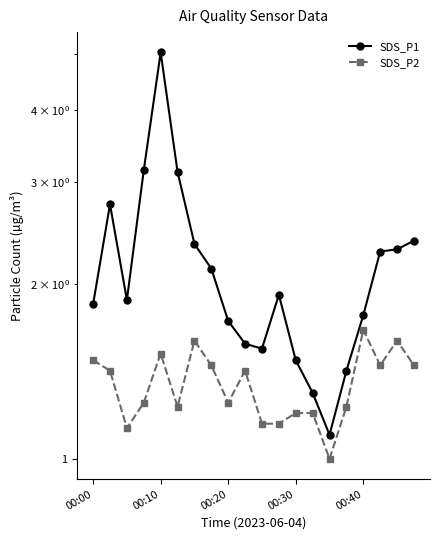

What is the minimum value for SDS_P2?

1.0